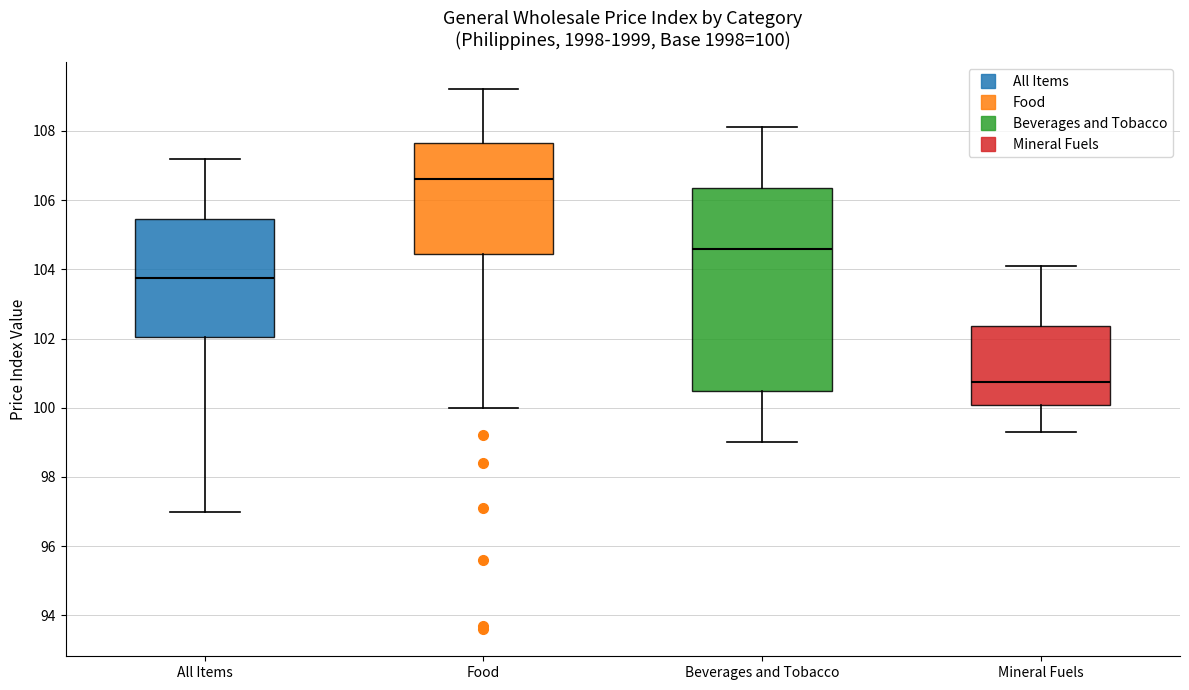

Which box's median line is the highest?

Food